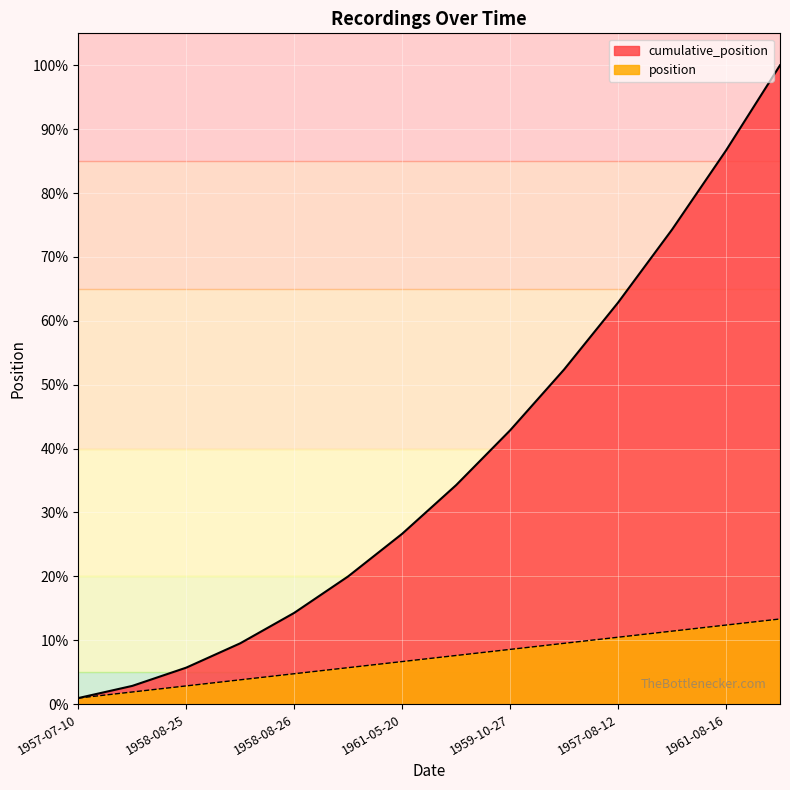

How many categories are shown in the chart?

14